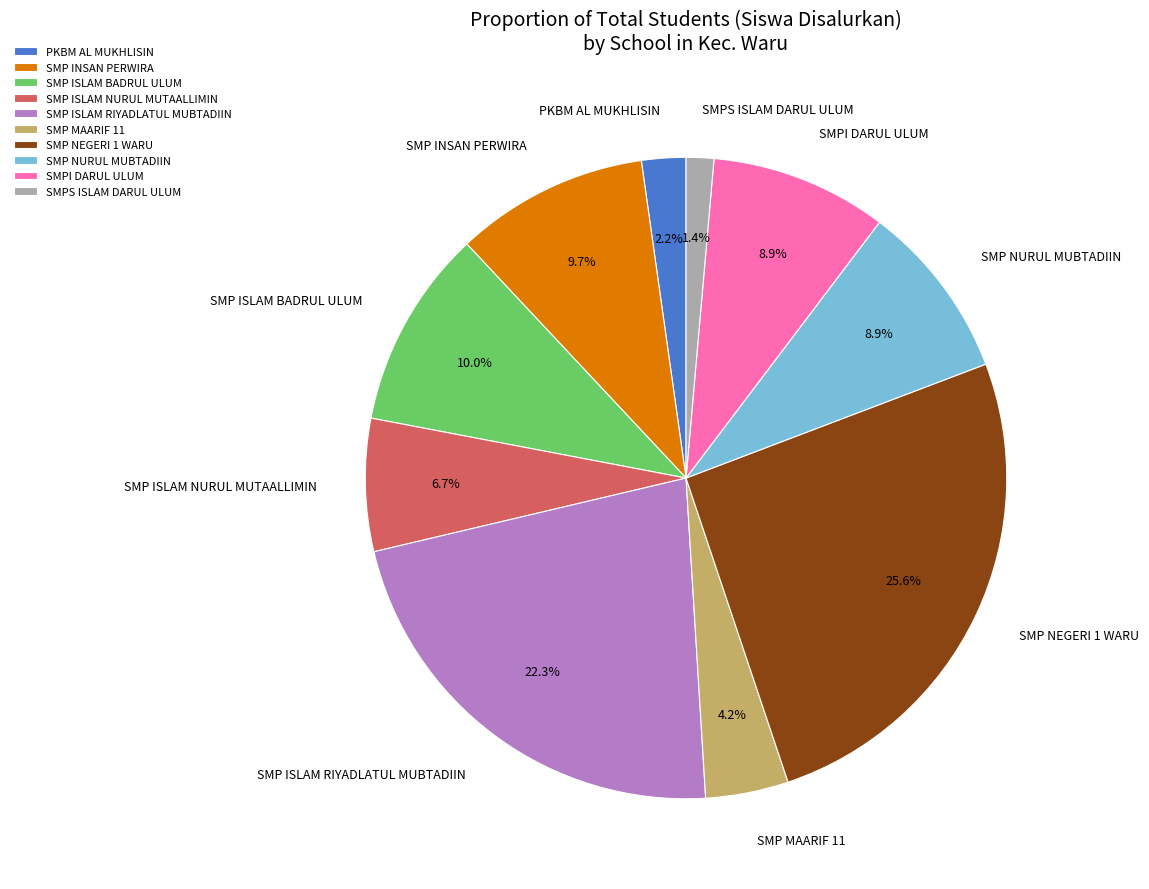

Which slice is the smallest?

SMPS ISLAM DARUL ULUM